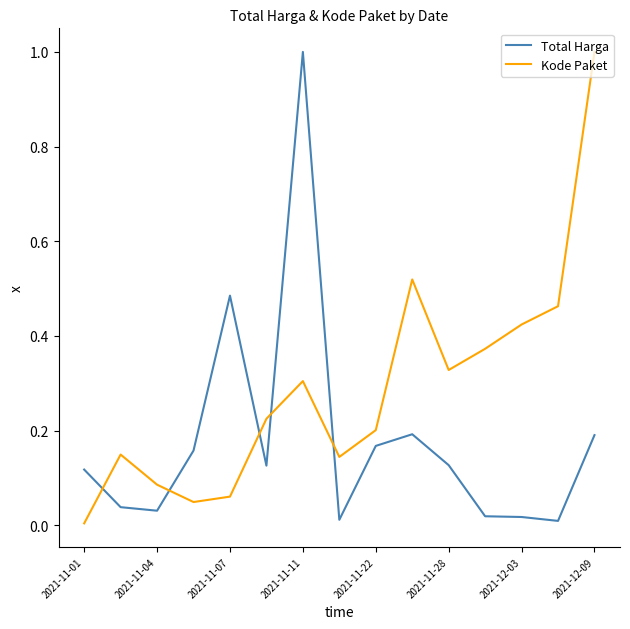

True or false: Total Harga and Kode Paket intersect in this chart.

True